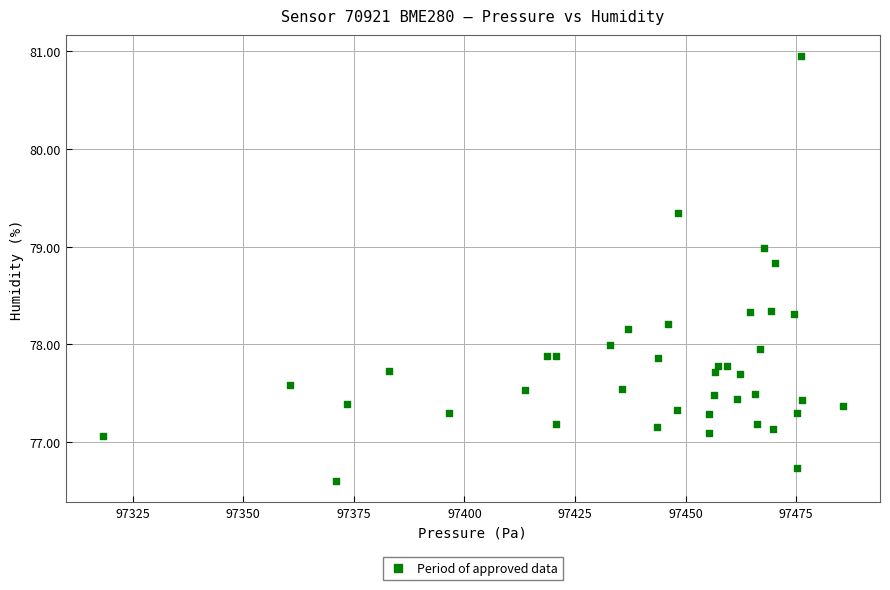

What is the range of X values (max minus min)?

167.3